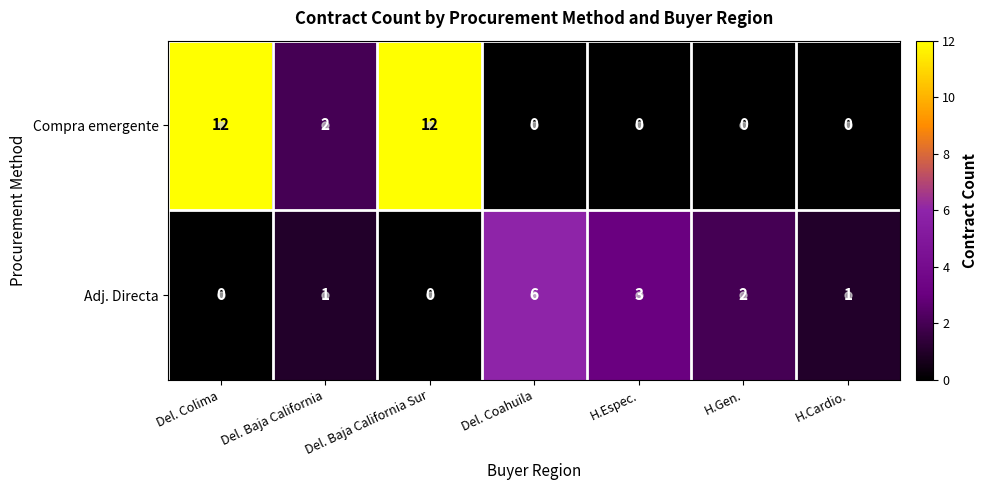

What is the spread (max minus min) of values at H.Cardio.?

1